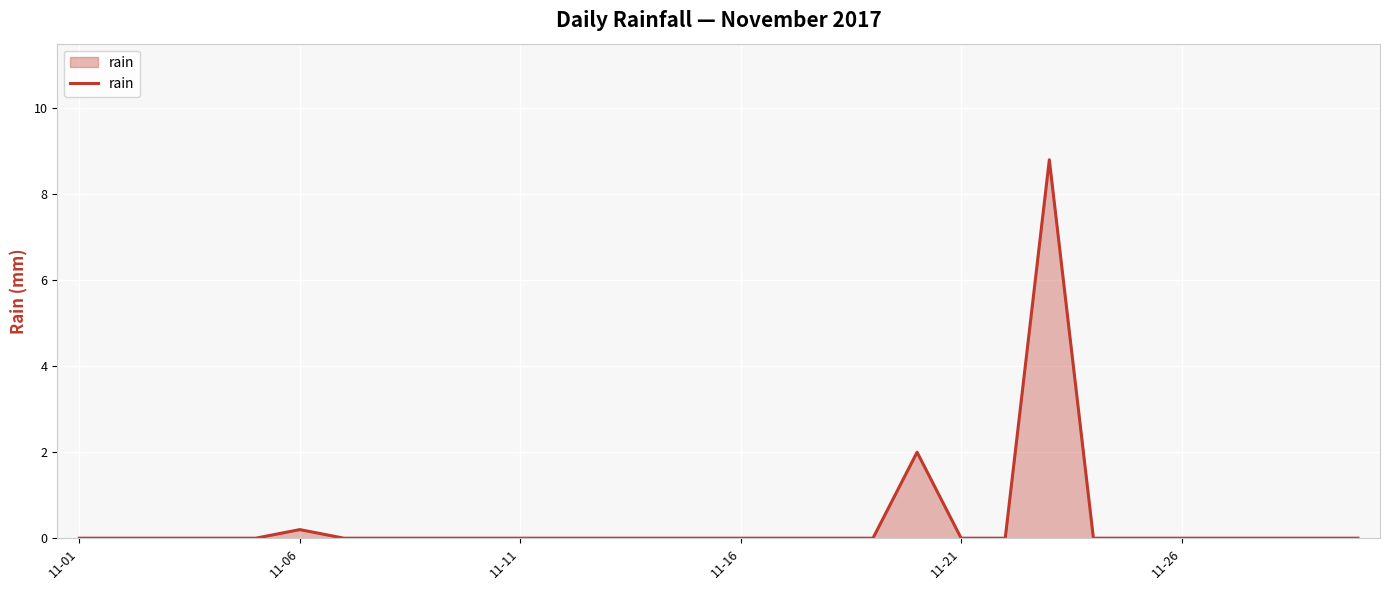

Count the number of categories in the chart.

30